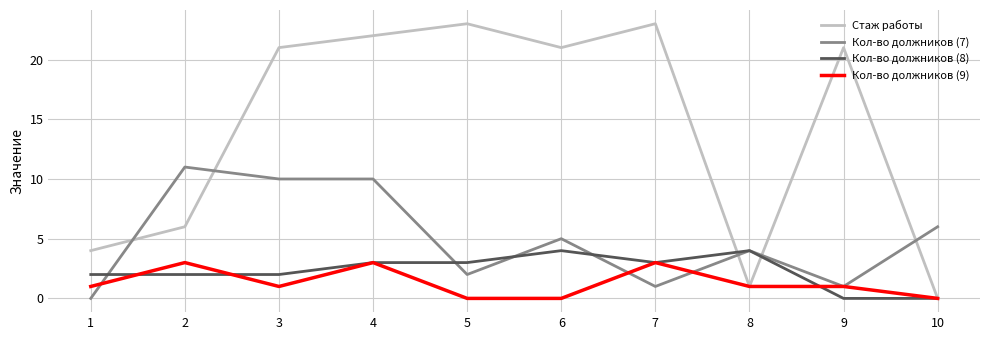

Which series ends up on top after the final intersection of Стаж работы and Кол-во должников (7)?

Кол-во должников (7)